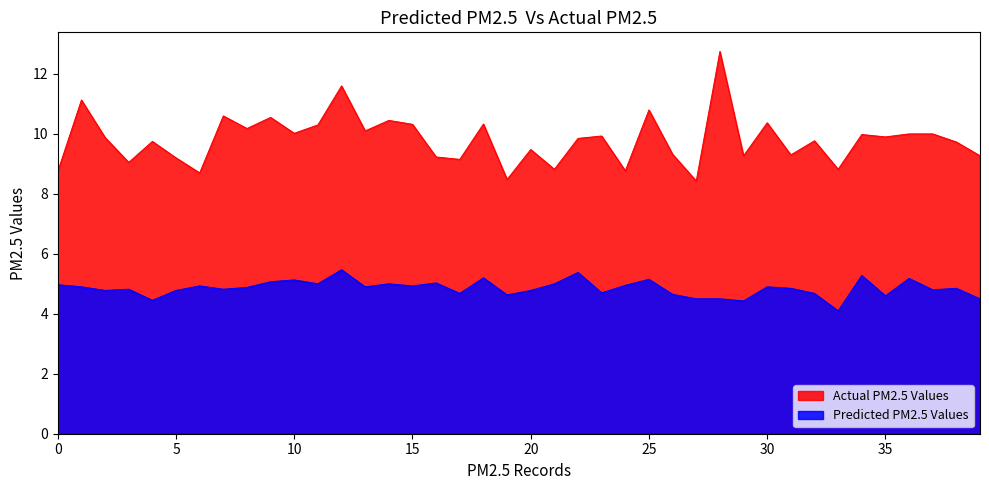

Is the value of P2 at 13 greater than the value of P1 at 24?

No